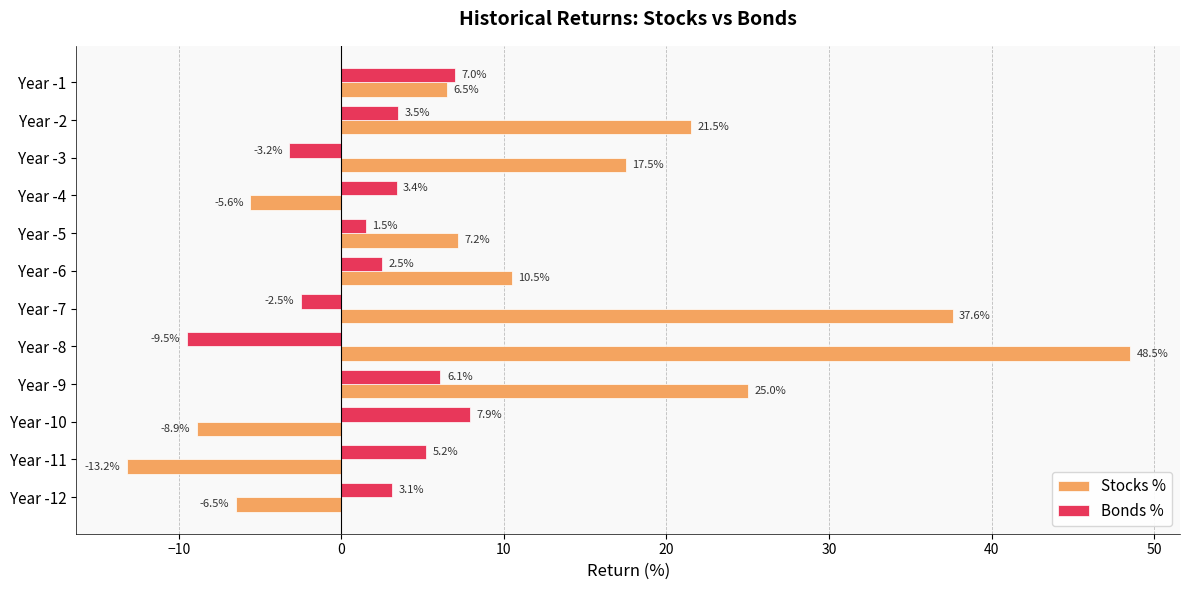

True or false: Bonds % has a value of 3.5 at Year -2.

True